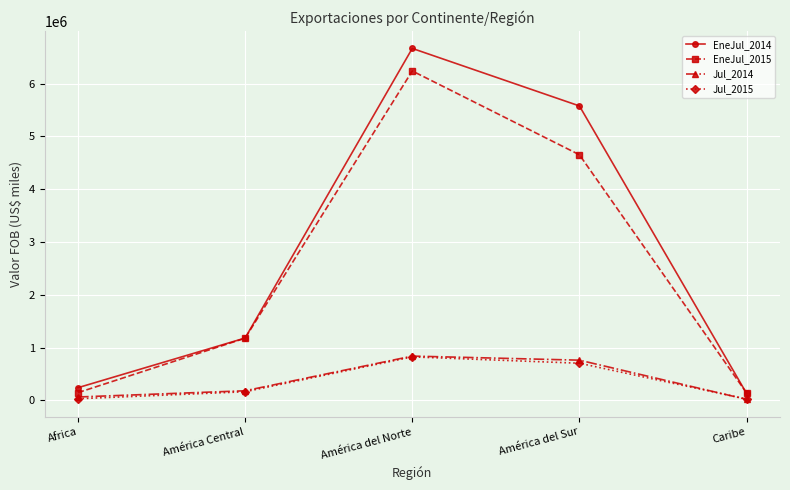

Is this an area chart (filled region under the line)?

No